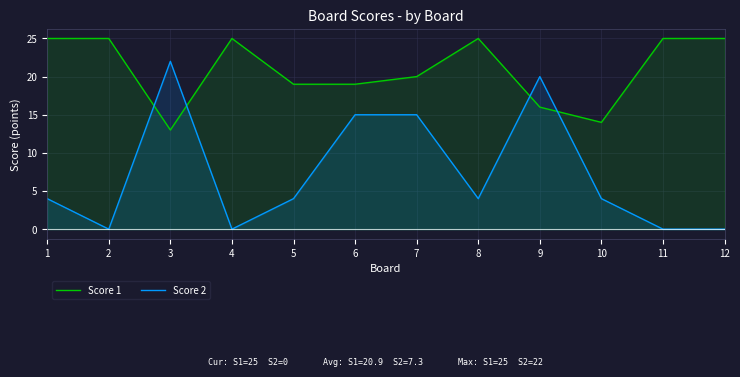

Which has a higher value, 1 or 11?

1